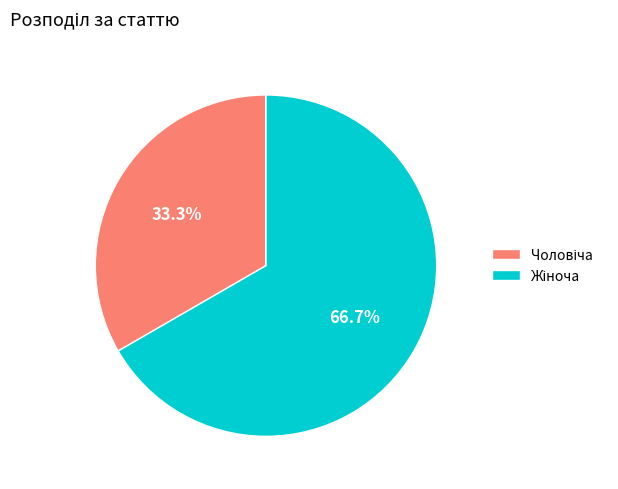

Count the number of slices in the pie.

2